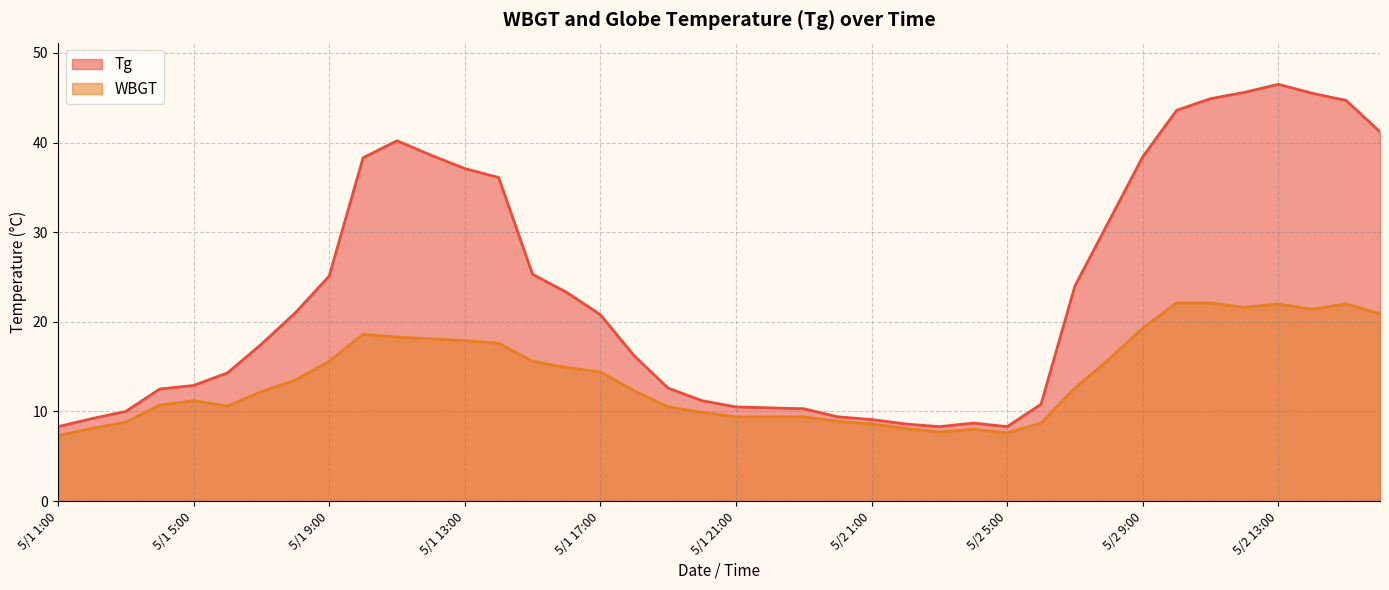

Which has a higher value, 5/2 12:00 or 5/2 2:00?

5/2 12:00